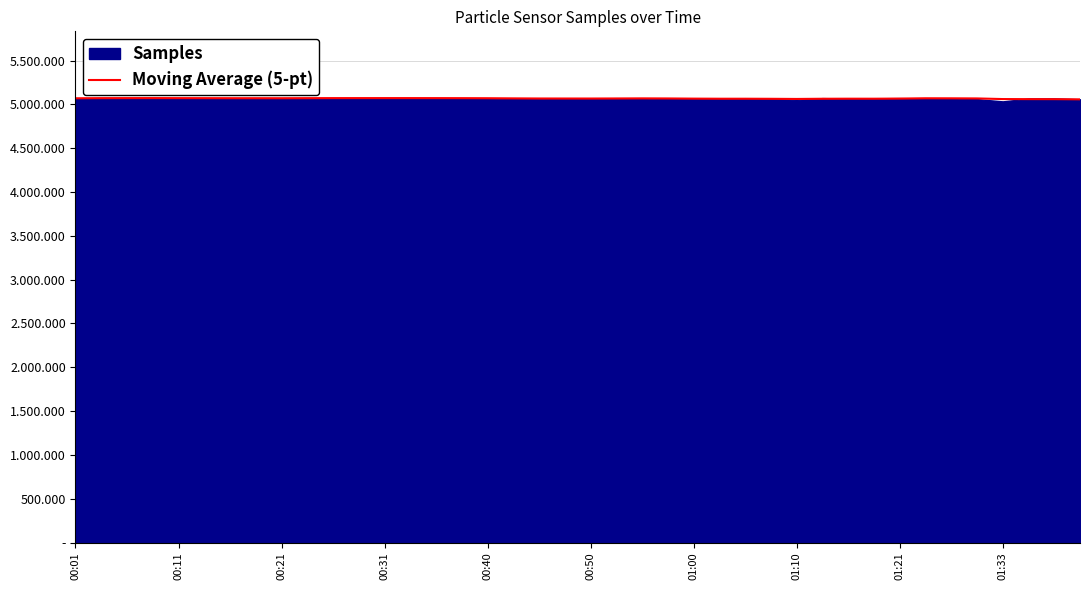

How many data points does each series have?

40